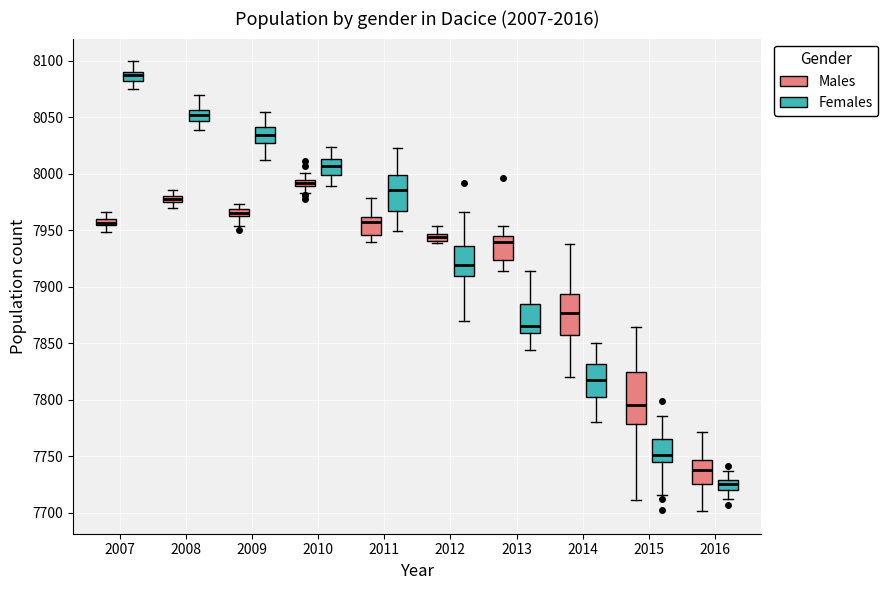

Which box's median line is the highest?

2007 (Females)